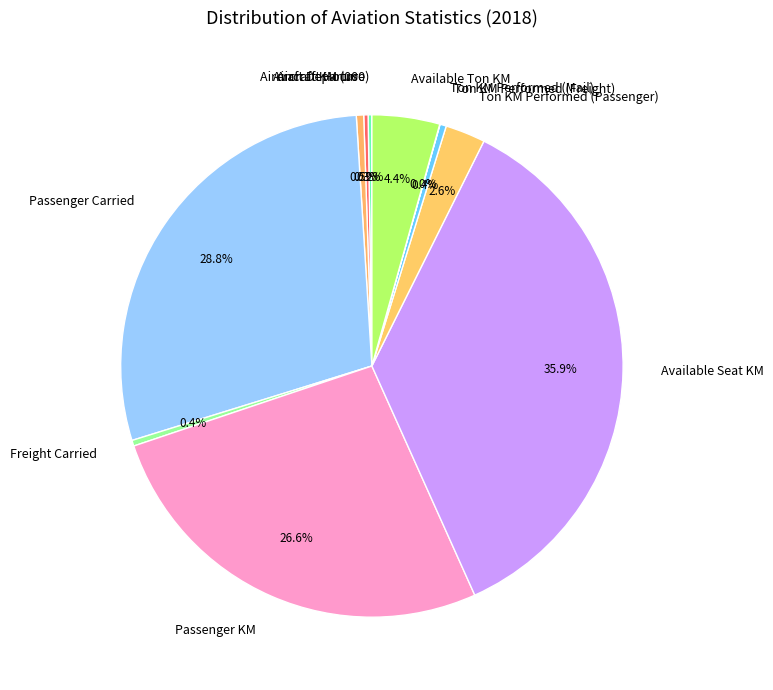

Which category has the biggest portion of the pie?

Available Seat KM